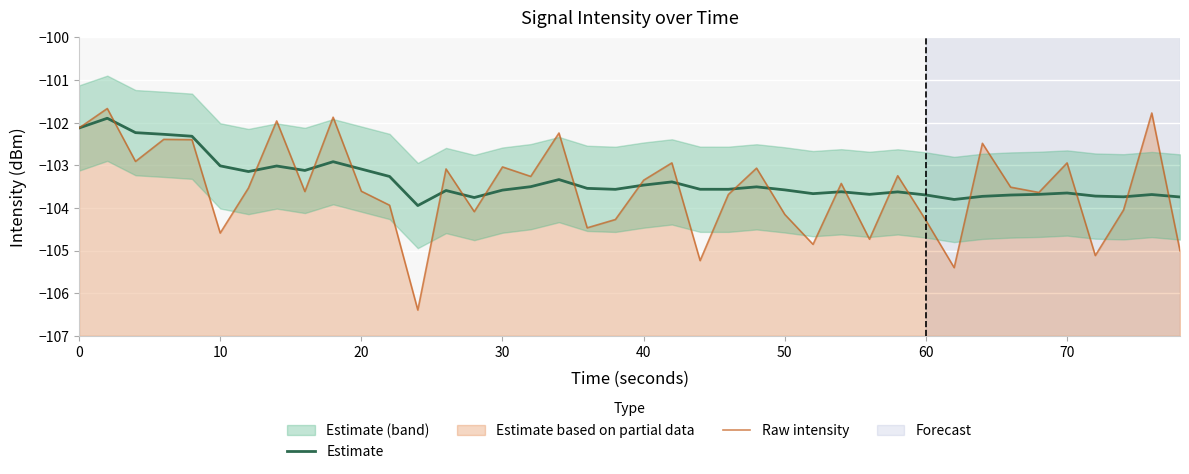

What is the difference between the second highest and minimum values in the Raw intensity series?

4.6